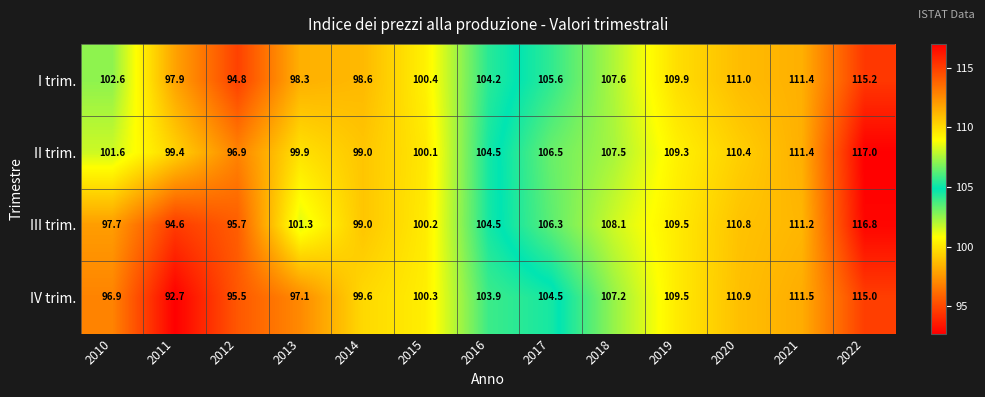

Between 2014 and 2019, which series saw the biggest shift?

I trim.